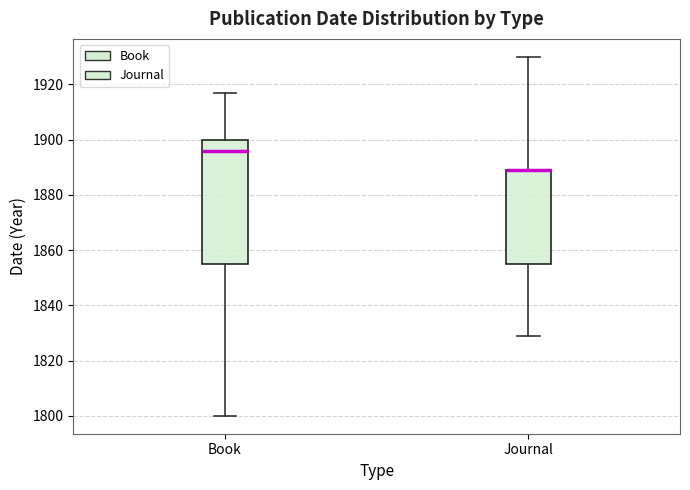

Where does the lower whisker of the box for Journal end on the y-axis? The values are not printed on the chart, so give them approximately, as read against the axis.

1830